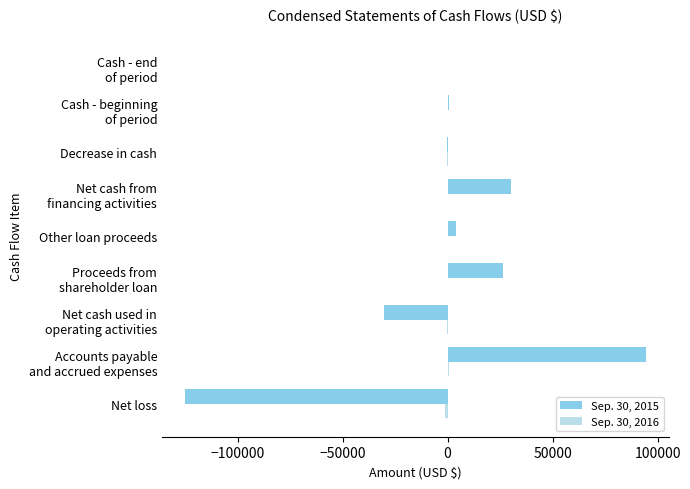

How many series are shown in this chart?

2